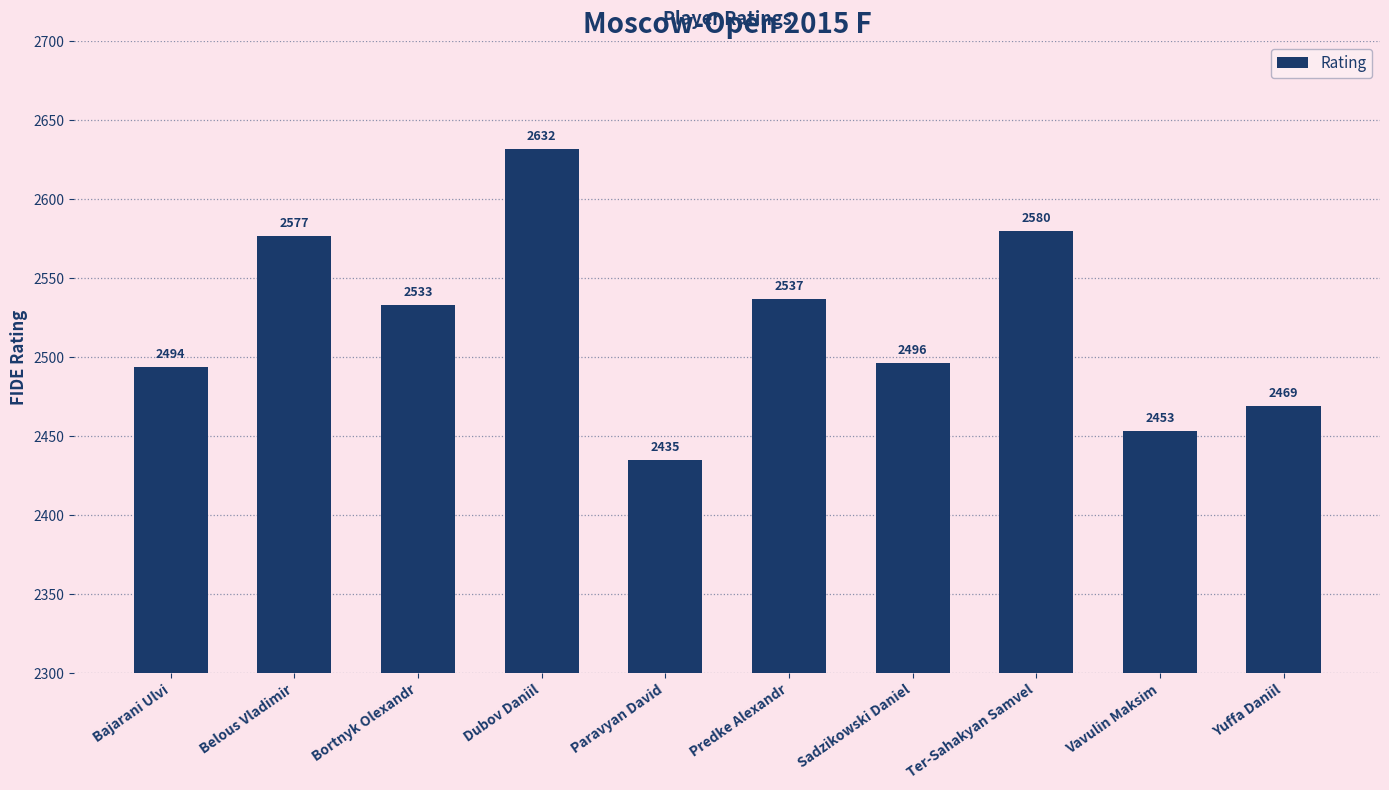

What is the smallest value displayed?

2435